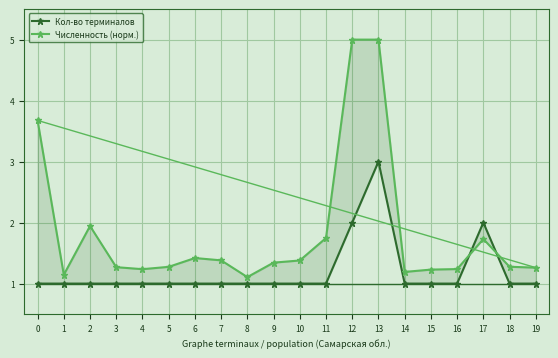

The Численность (норм.) series shows 2.8 at 17. True or false?

False